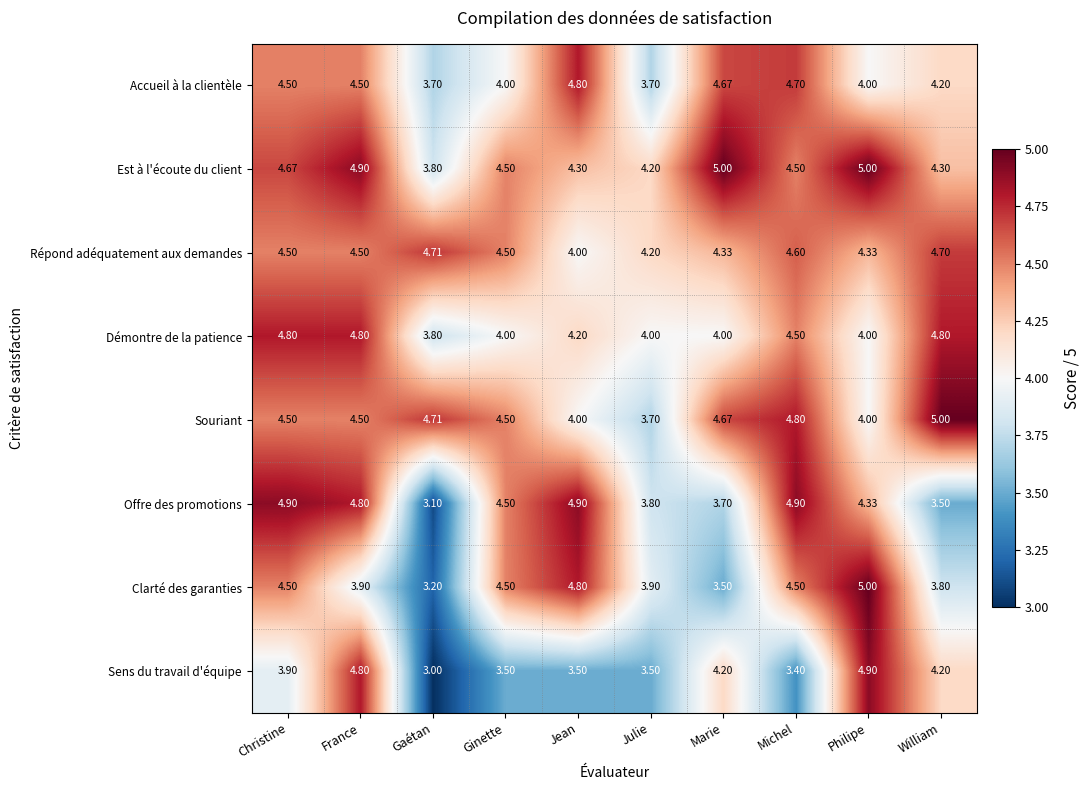

Where does the Accueil à la clientèle series first go above 4?

Christine